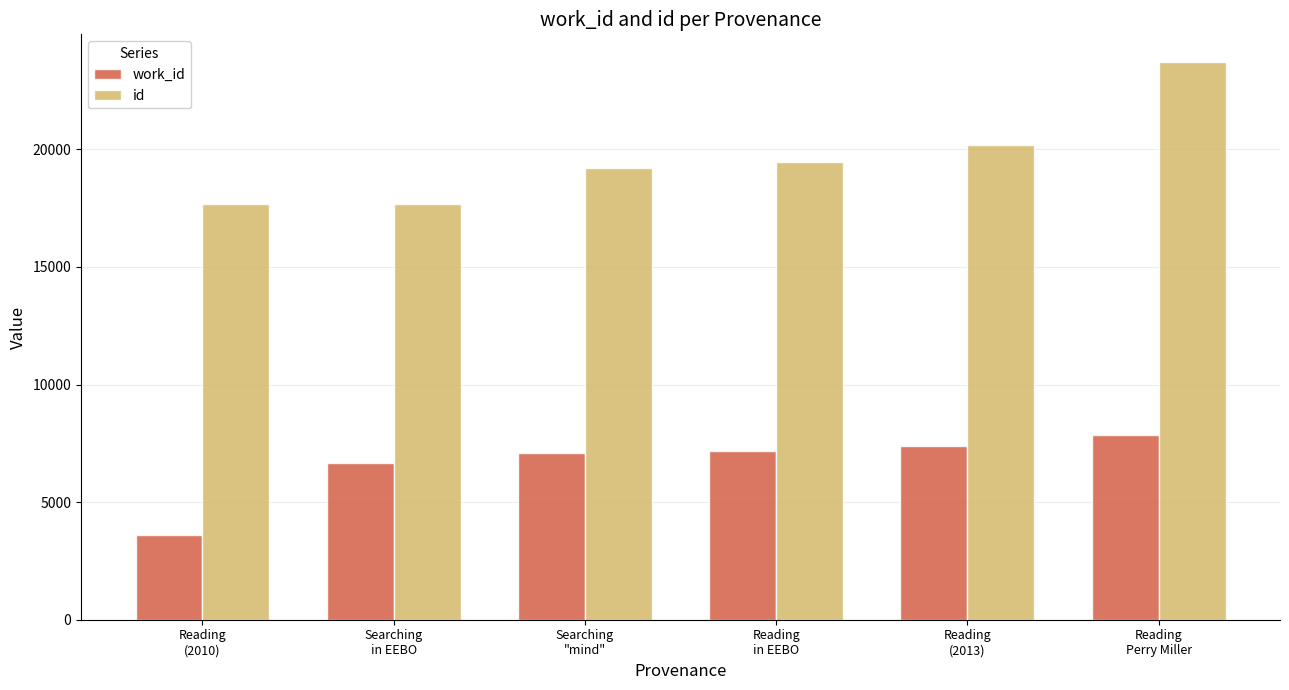

At how many categories does at least one series exceed 16952?

6